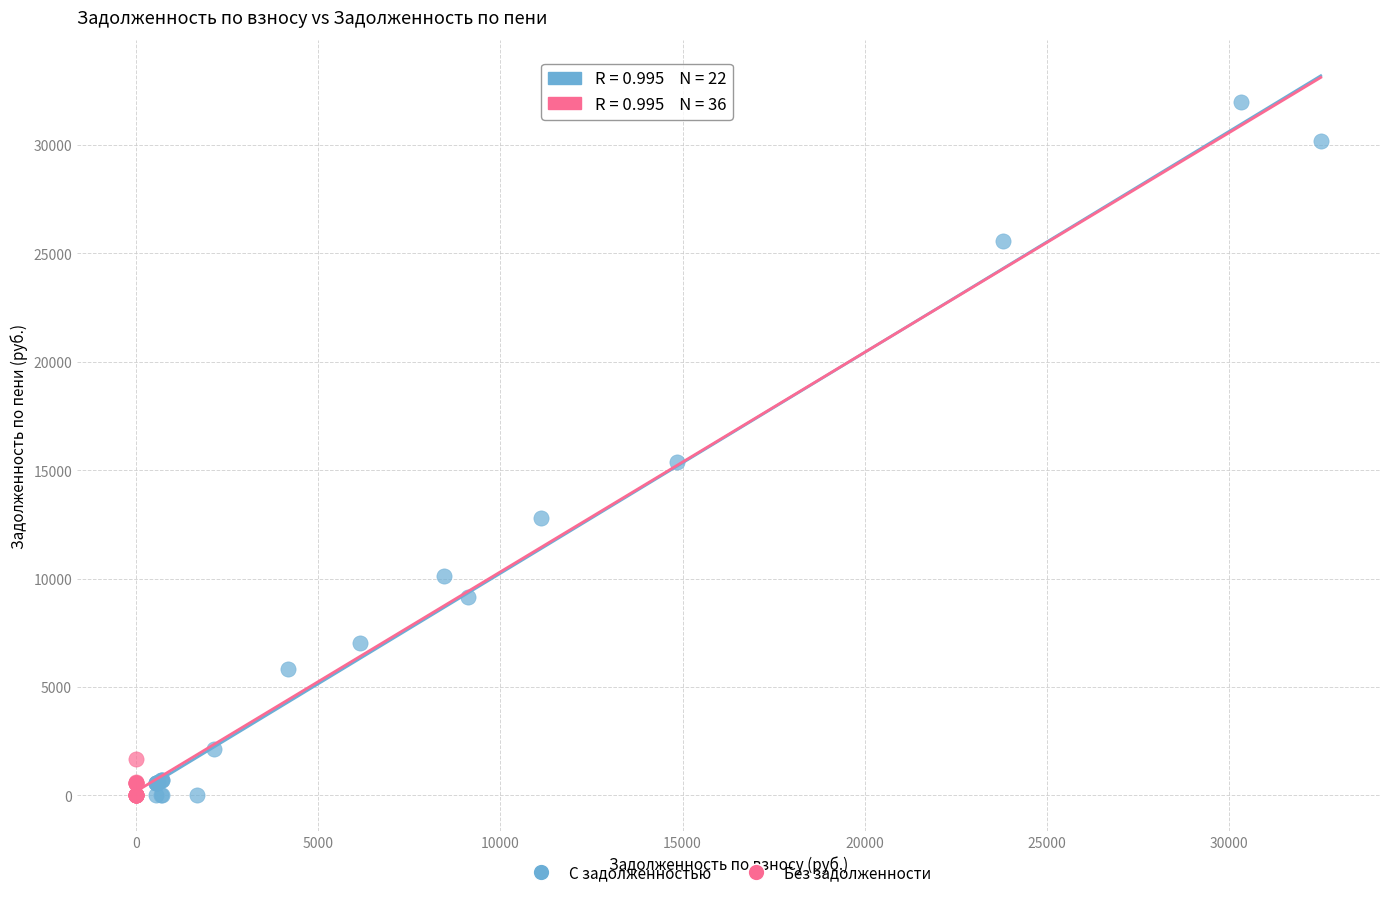

Which series has the widest spread of Y values?

С задолженностью